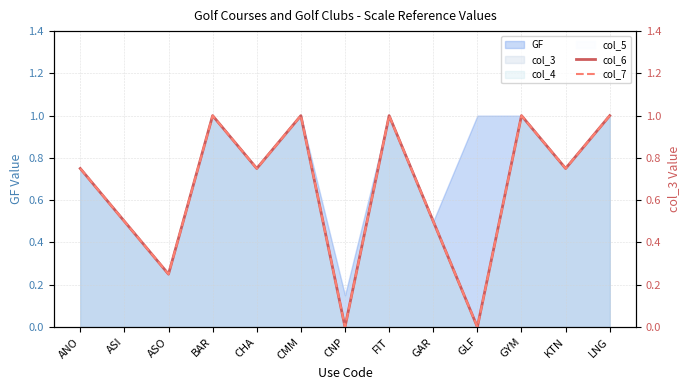

Count the col_6 values in the range 0 to 1.

13